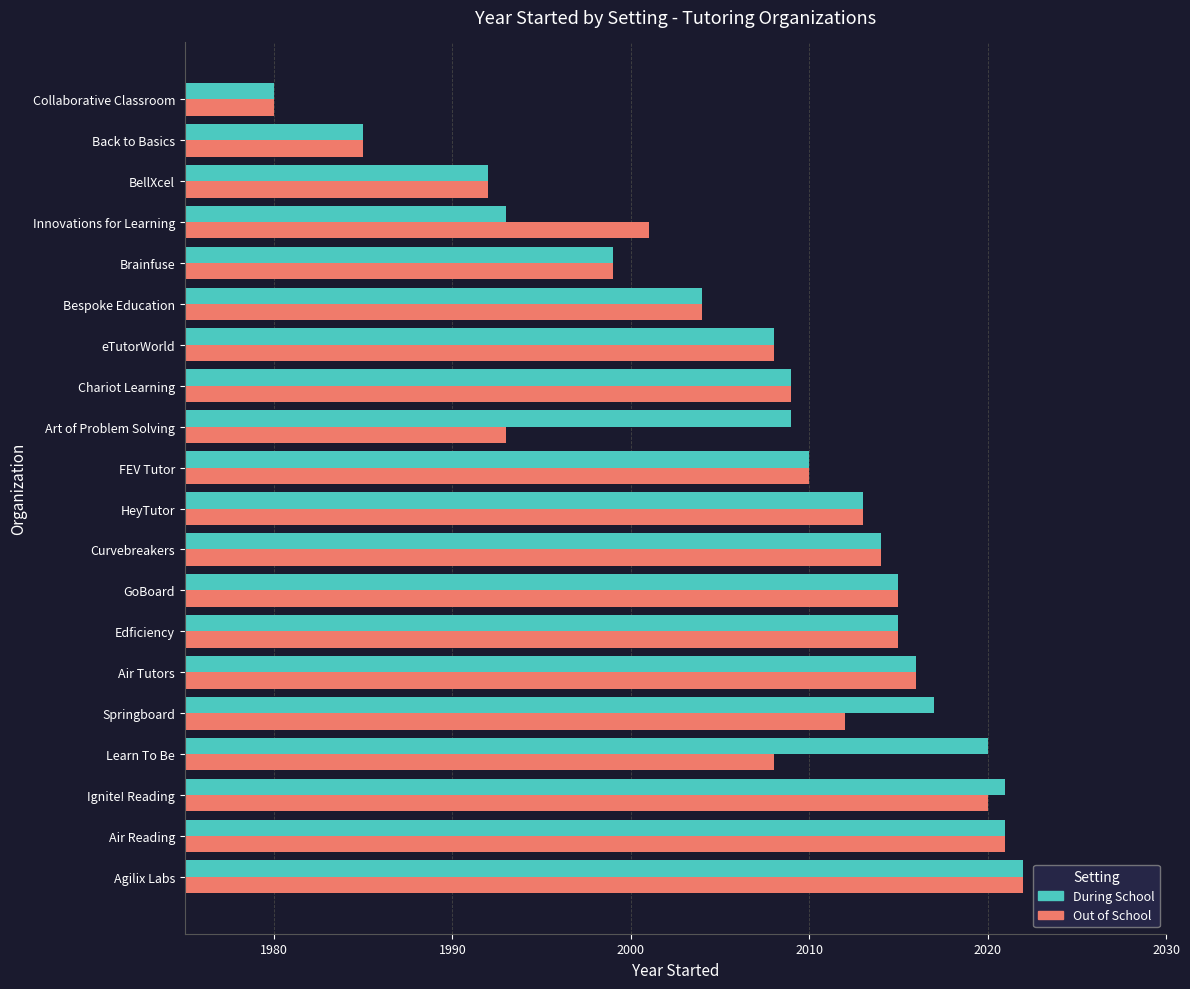

Is it true that Out of School equals 3276 at Curvebreakers?

False